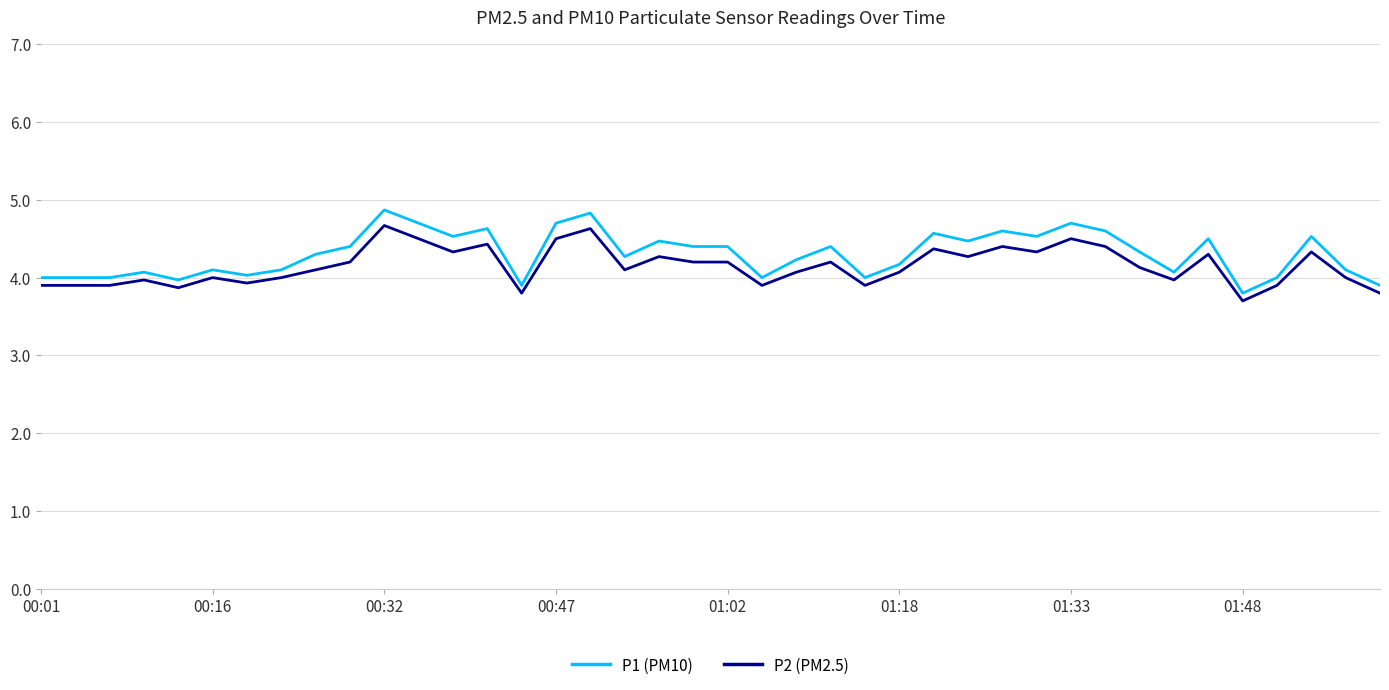

Rank the series by their maximum value, from lowest to highest.

P2 (PM2.5), P1 (PM10)